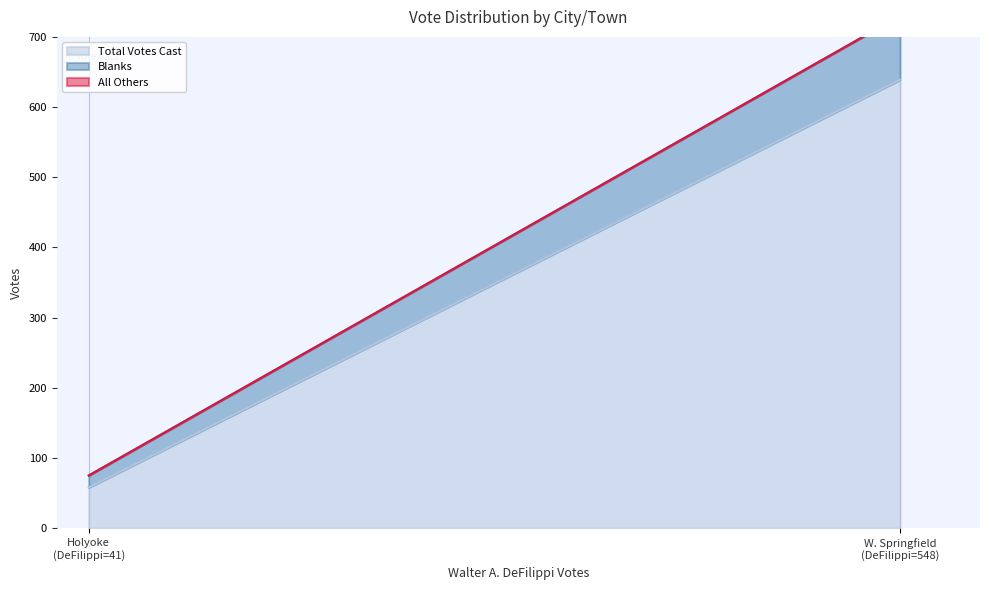

What is the difference between the highest and lowest values at Holyoke?

58